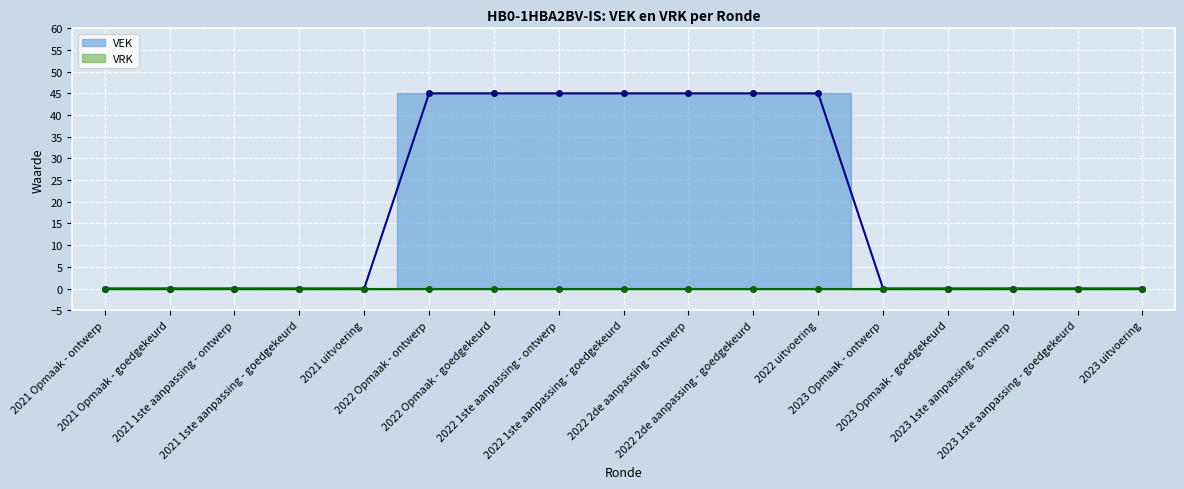

What is the label of the 16th point from the right?

2021 Opmaak - goedgekeurd